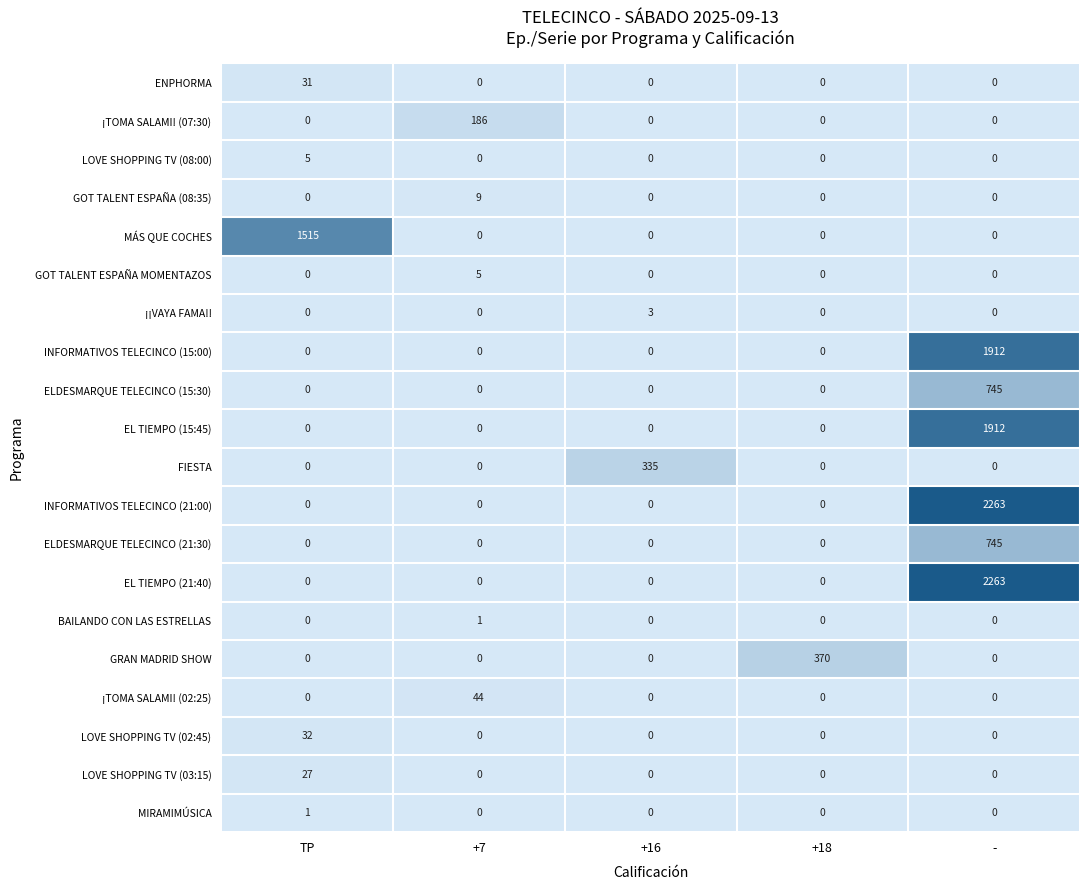

The ¡TOMA SALAMI! (02:25) series shows 21 at +16. True or false?

False